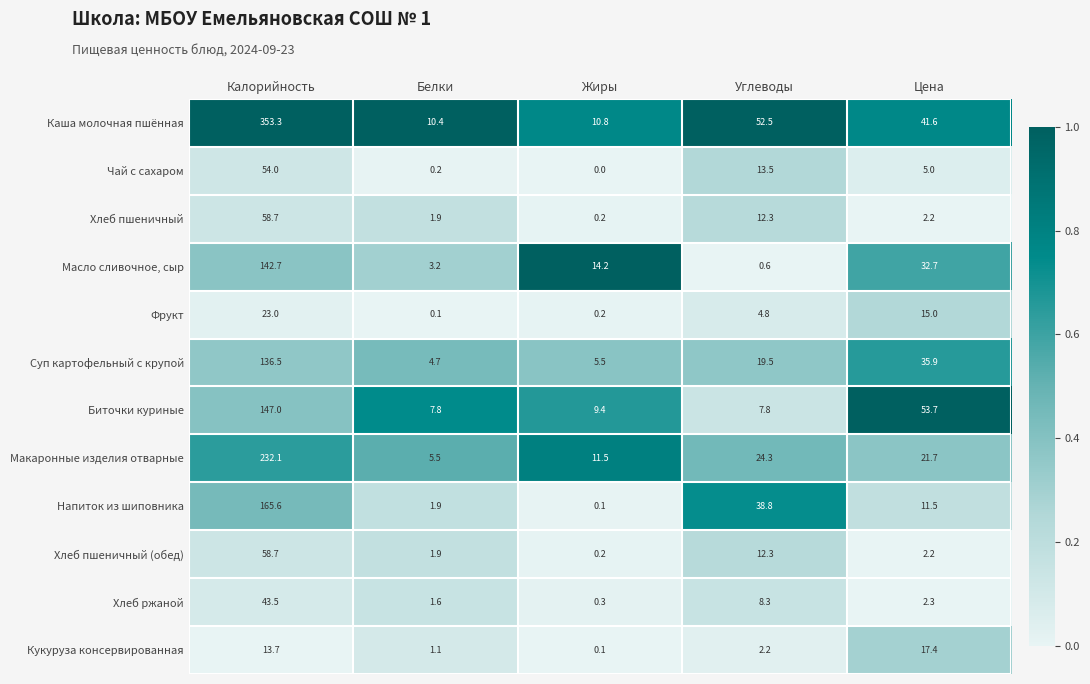

At which label does Хлеб ржаной reach its minimum?

Жиры